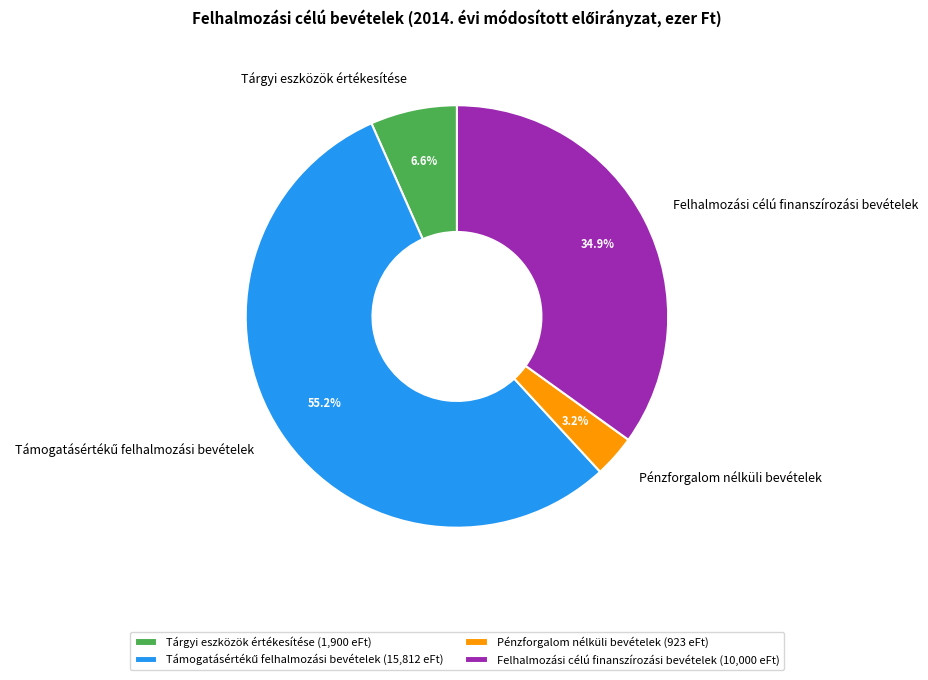

Between Tárgyi eszközök értékesítése and Pénzforgalom nélküli bevételek, which is larger?

Tárgyi eszközök értékesítése